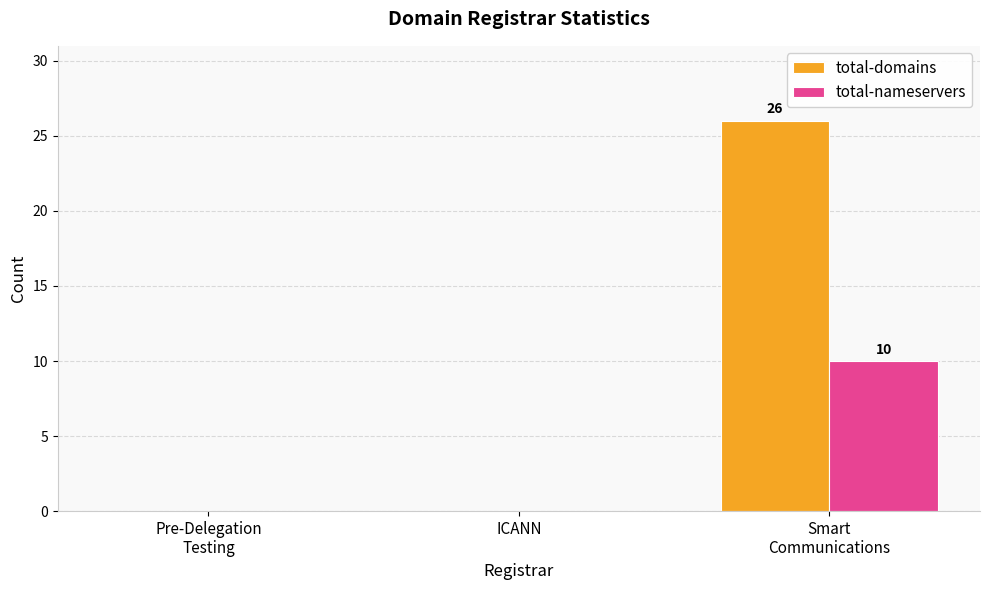

Which series has the largest total across all categories?

total-domains